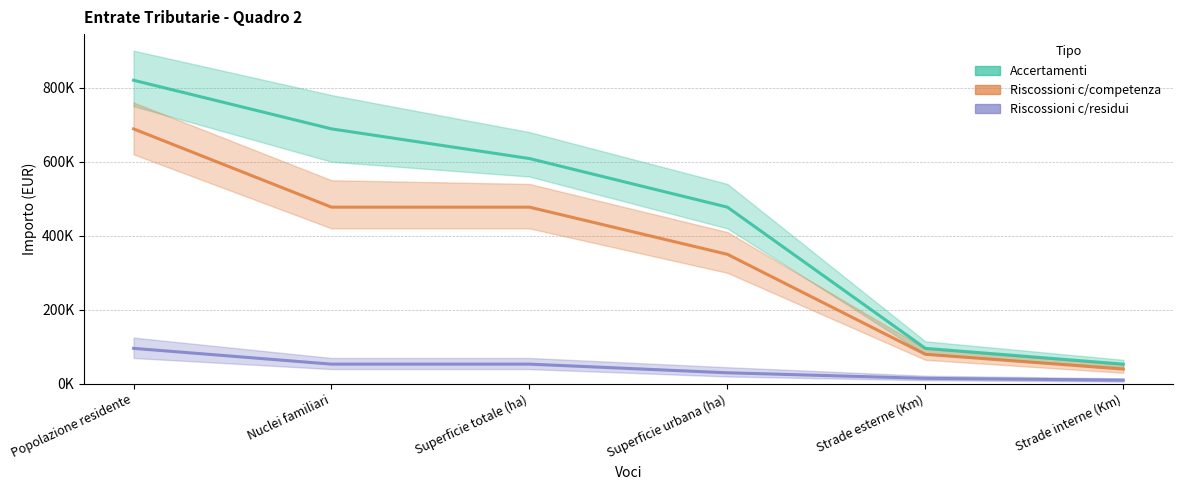

Is it true that Accertamenti equals 81674.8 at Strade interne (Km)?

False